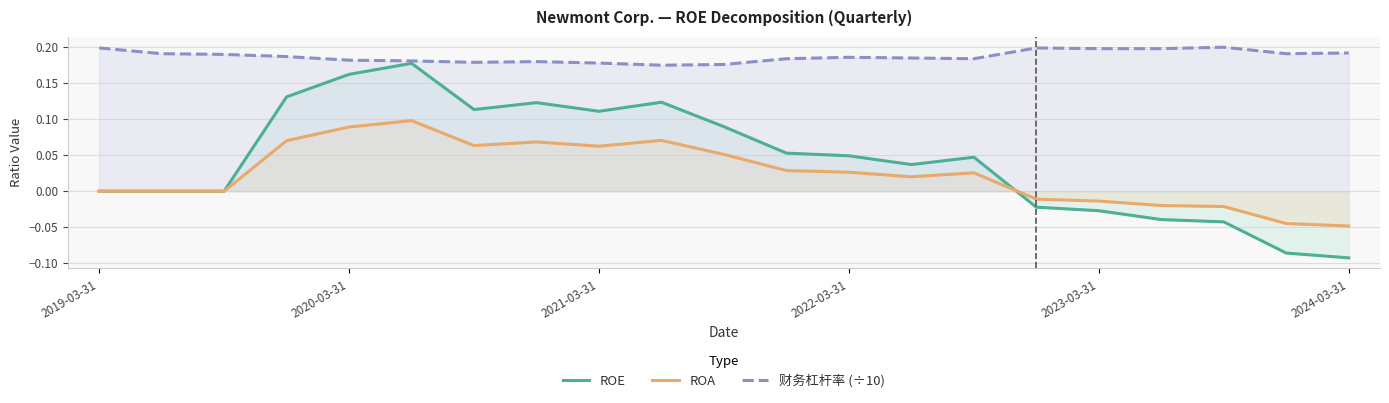

True or false: ROA and 财务杠杆率 (÷10) intersect in this chart.

False